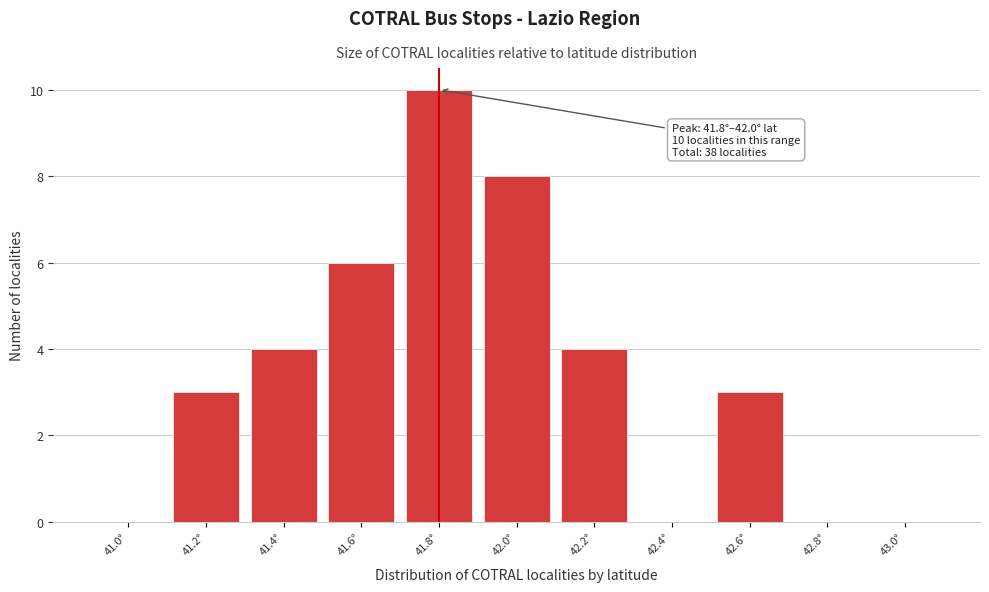

Reading left to right, transcribe all the data shown in this chart.

41.0°=0	41.2°=3	41.4°=4	41.6°=6	41.8°=10	42.0°=8	42.2°=4	42.4°=0	42.6°=3	42.8°=0	43.0°=0